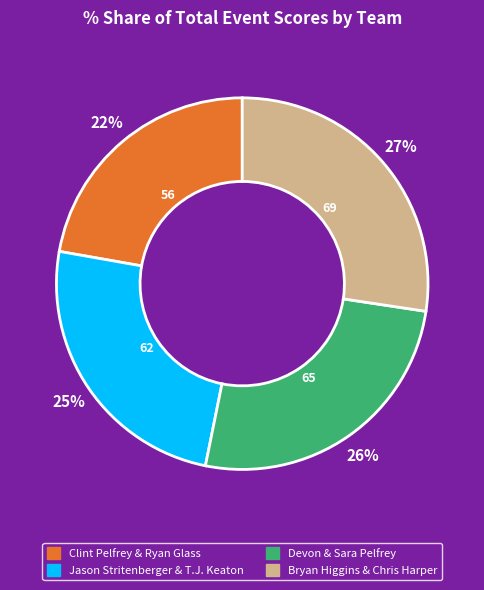

The Clint Pelfrey & Ryan Glass slice represents 12% of the pie. True or false?

False